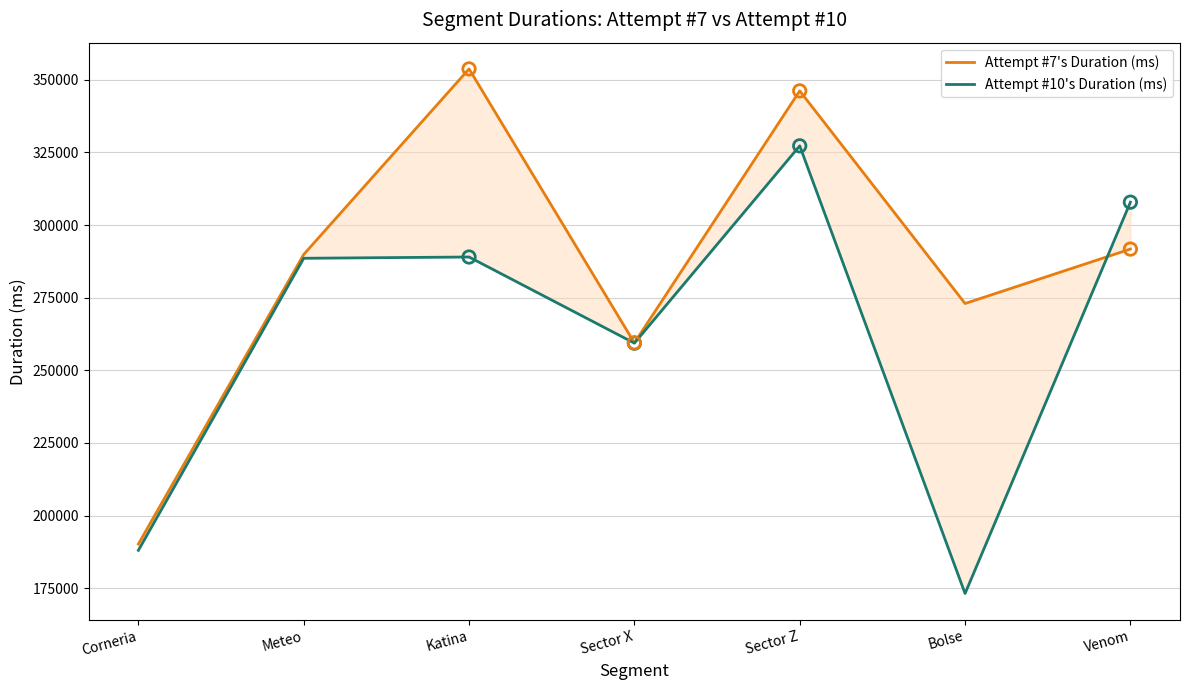

What are all the series names shown in the legend?

Attempt #7's Duration (ms), Attempt #10's Duration (ms)